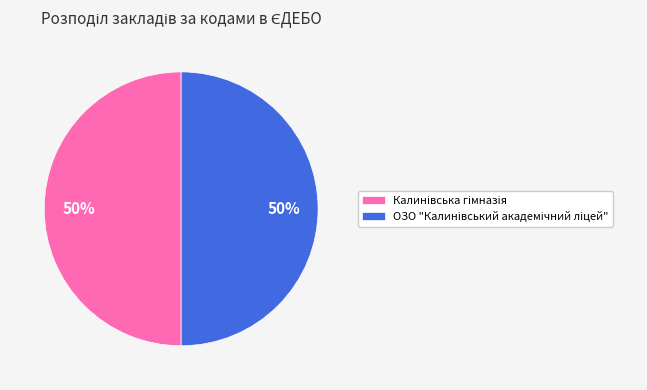

To the nearest percent, what is the average slice percentage?

50%